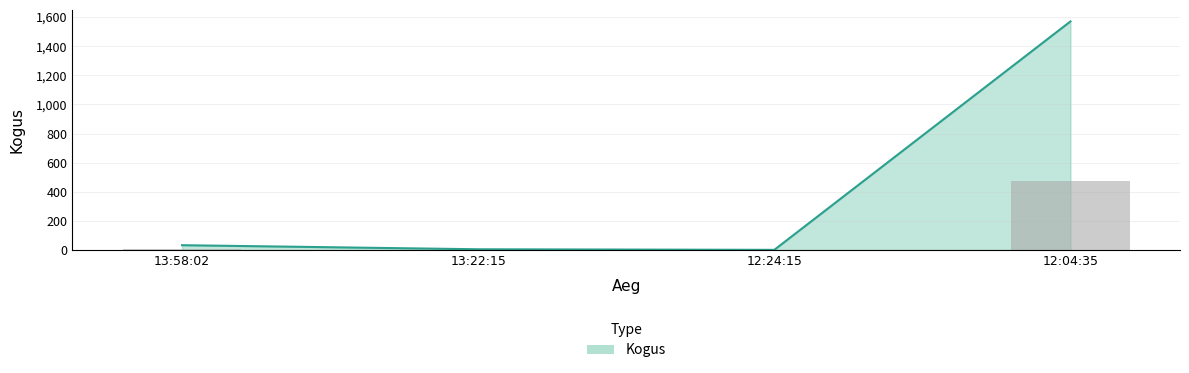

What is the maximum value shown in the chart?

1570